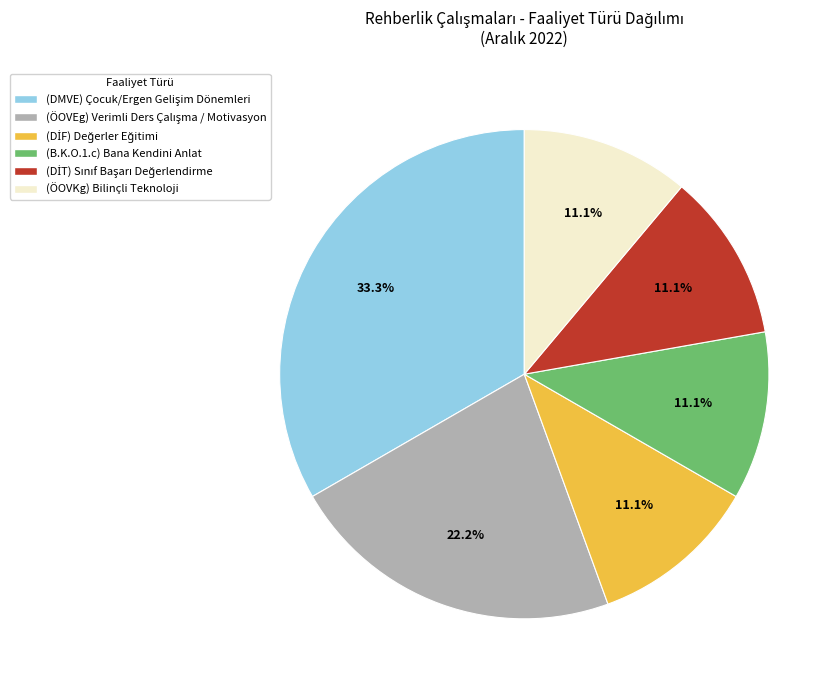

Which slice is the largest?

DMVE